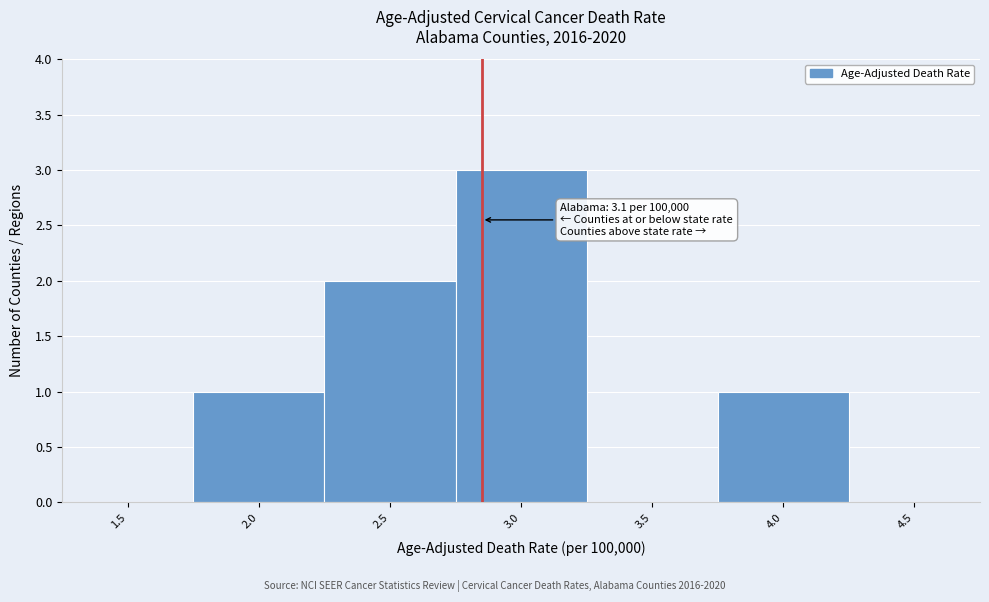

Reading left to right, list all the values displayed in this chart.

1.5=0	2.0=1	2.5=2	3.0=3	3.5=0	4.0=1	4.5=0